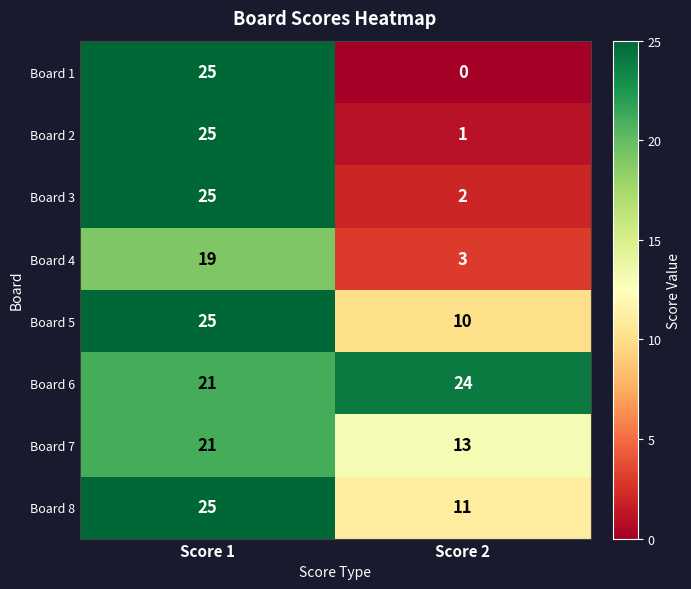

At which category is the sum across all series the highest?

Score 1